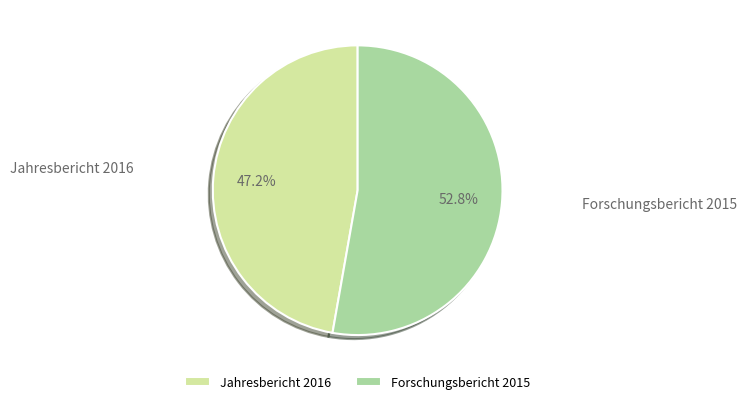

Does any single category account for the majority?

Yes